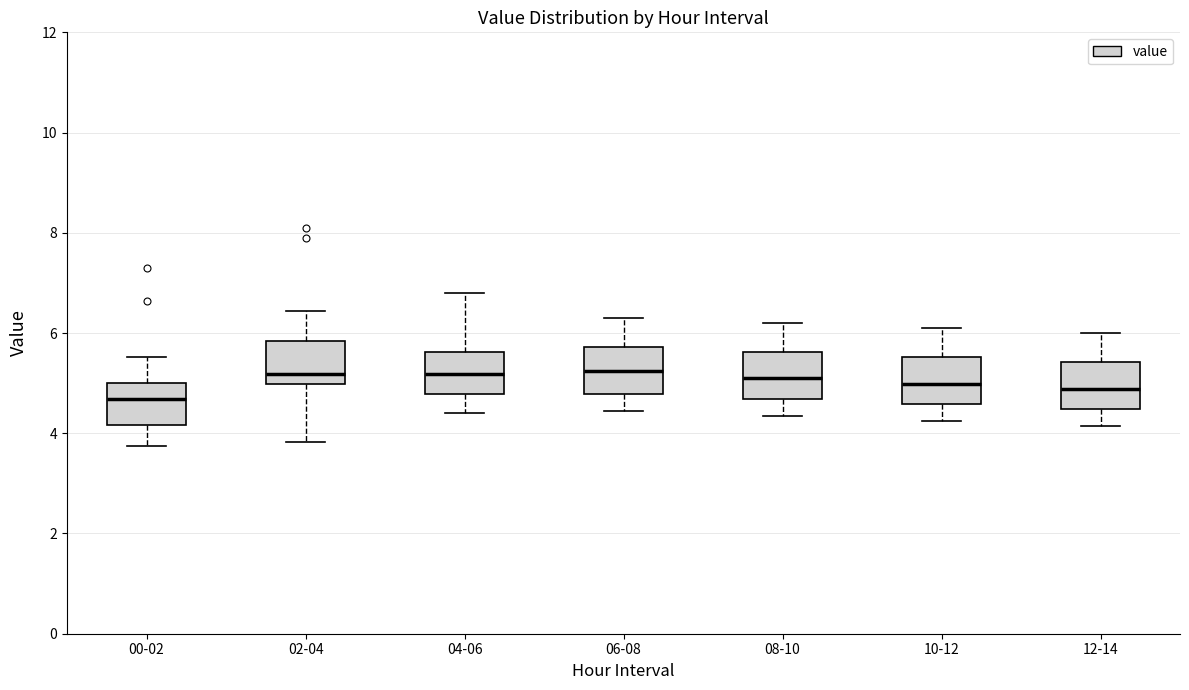

Reading left to right, read every box against the y-axis: the position of its median line, the range the box covers, and the ends of its whiskers. The values are not printed on the chart, so give them approximately, as read against the axis.

00-02: median 4.6, box 4.2 to 5.0, whiskers 3.8 to 5.6
02-04: median 5.2, box 5.0 to 5.8, whiskers 3.8 to 6.4
04-06: median 5.2, box 4.8 to 5.6, whiskers 4.4 to 6.8
06-08: median 5.2, box 4.8 to 5.8, whiskers 4.4 to 6.4
08-10: median 5.2, box 4.6 to 5.6, whiskers 4.4 to 6.2
10-12: median 5.0, box 4.6 to 5.6, whiskers 4.2 to 6.2
12-14: median 4.8, box 4.4 to 5.4, whiskers 4.2 to 6.0